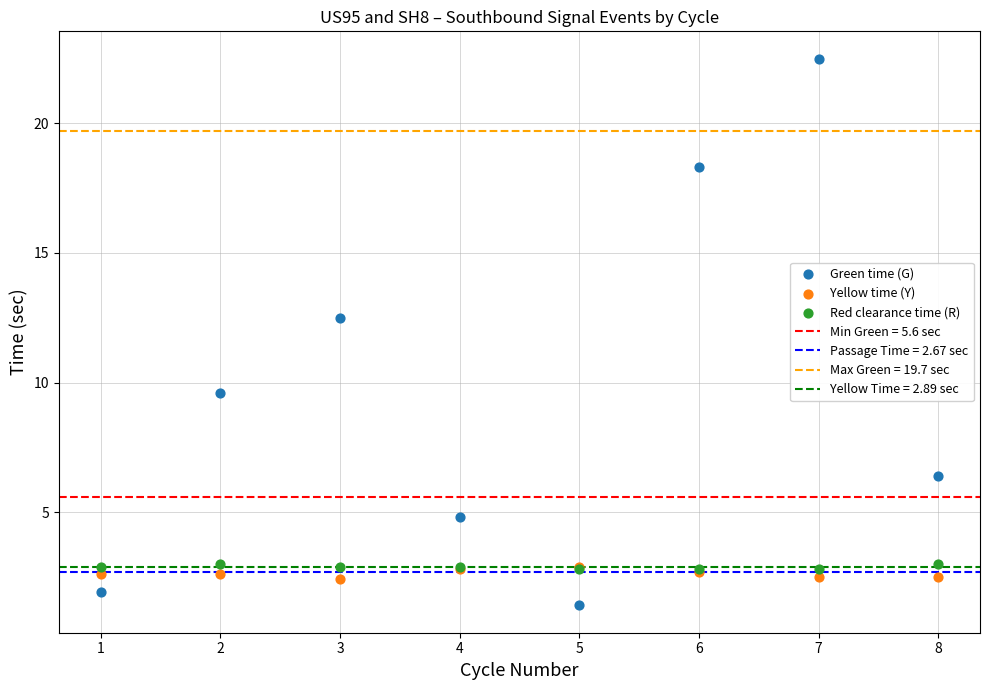

Which series reaches the minimum Y coordinate?

Green time (G)